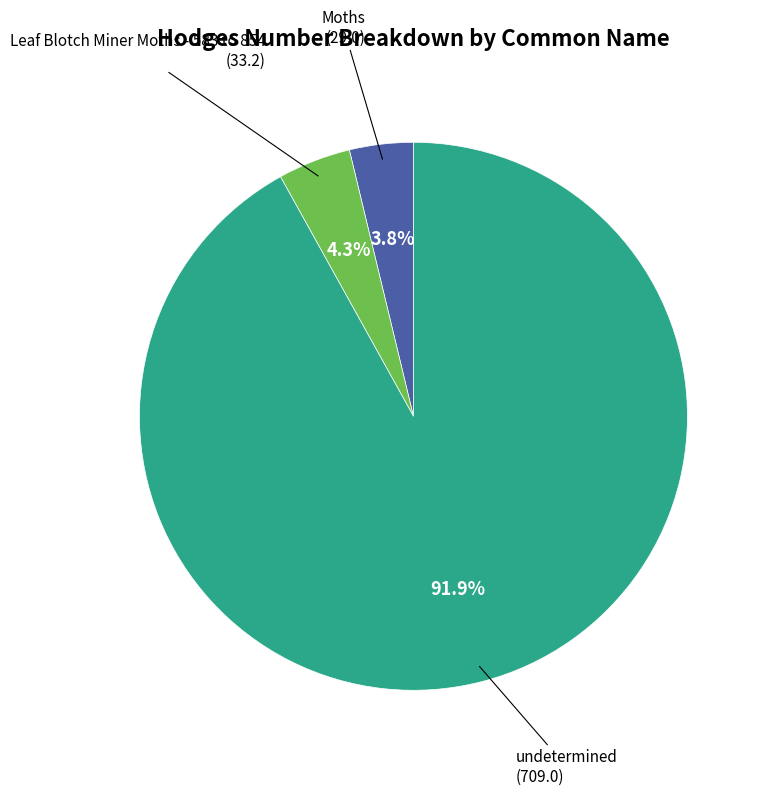

To the nearest percent, what is the difference between the largest and smallest slice percentages?

88%